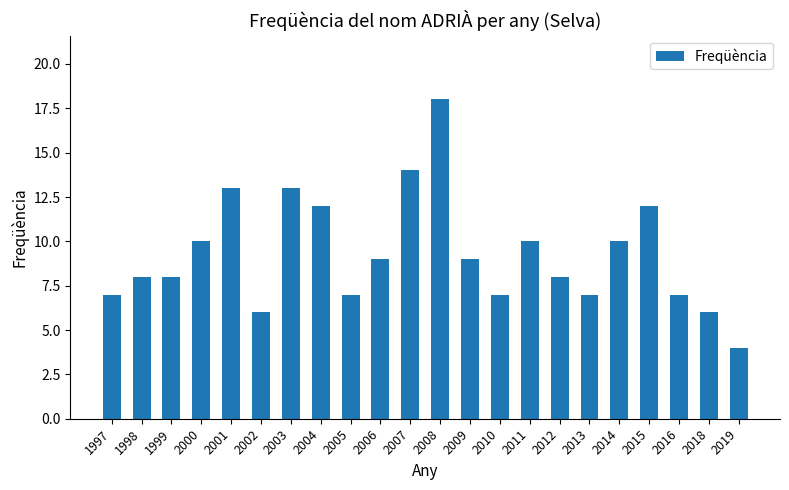

Are the bars grouped side by side (vs. stacked)?

No